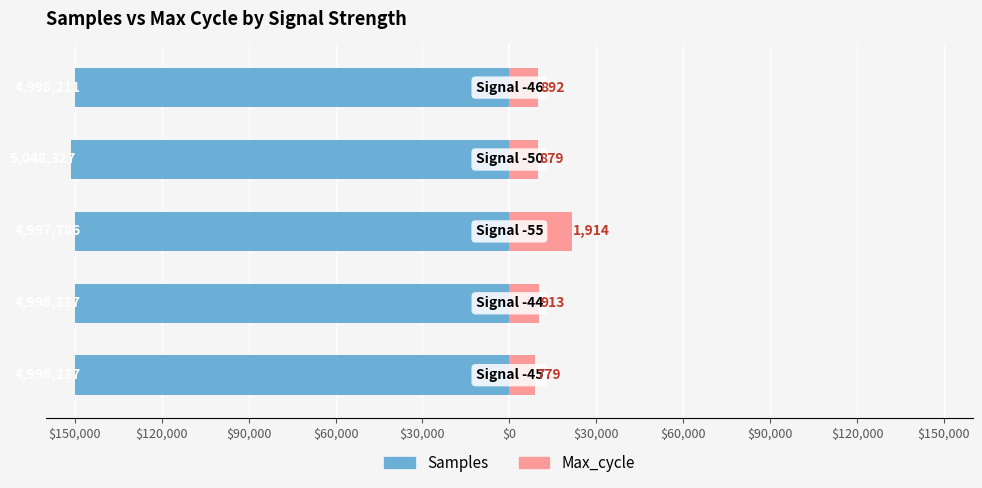

What are all the series names shown in the legend?

Samples, Max_cycle